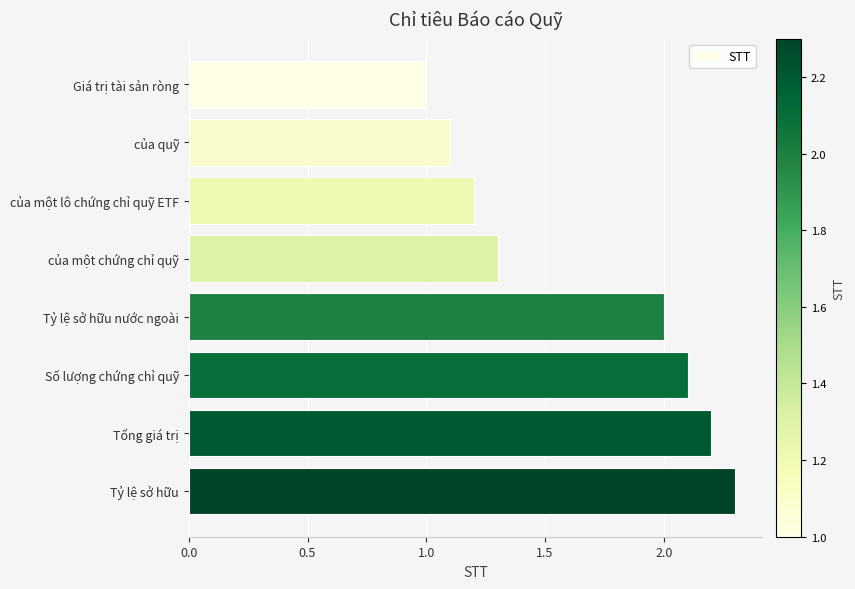

How many data points are less than 2?

4